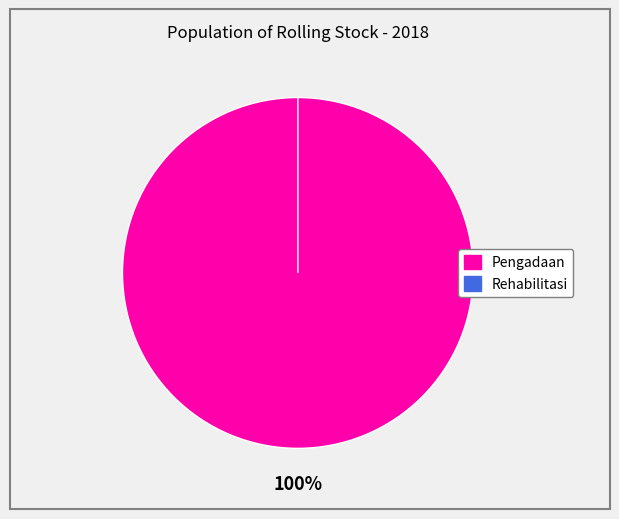

Between Rehabilitasi and Pengadaan, which is larger?

Pengadaan